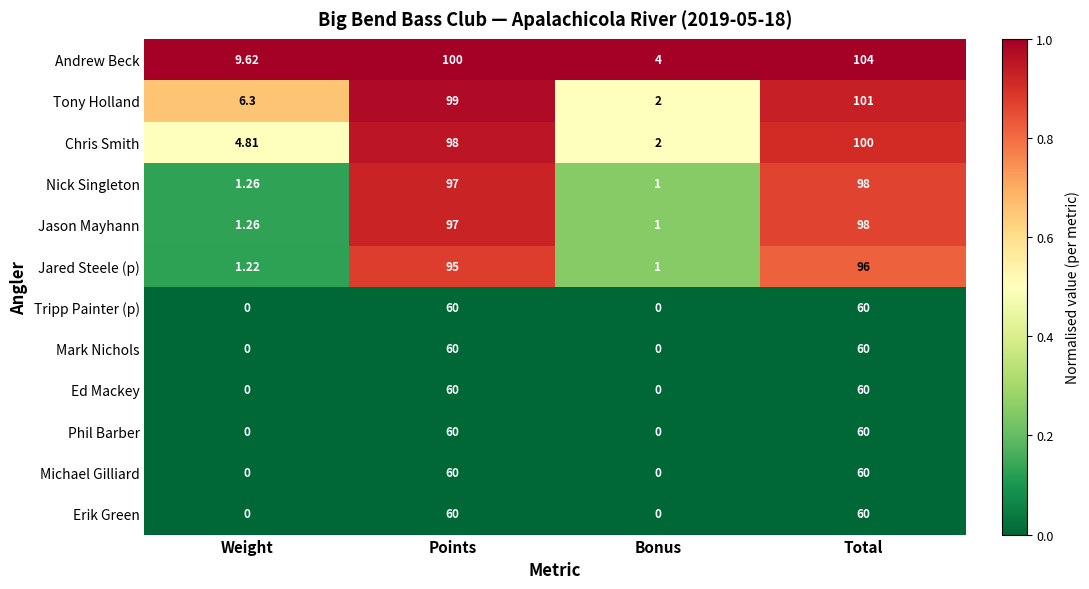

At which category is the sum across all series the highest?

Total